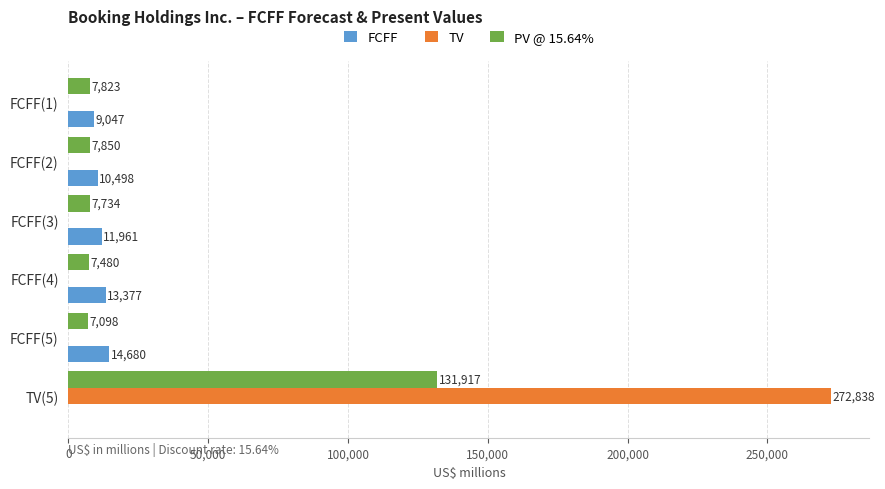

What is the maximum value shown in the chart?

272838